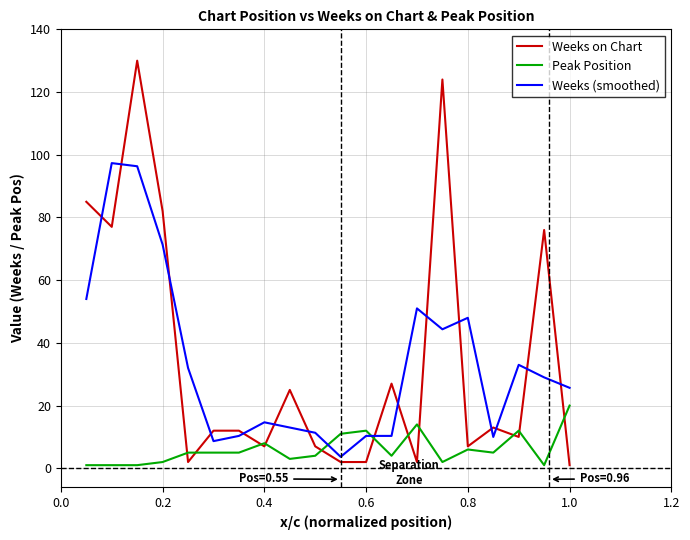

Rank the series by their maximum value, from highest to lowest.

Weeks on Chart, Weeks (smoothed), Peak Position